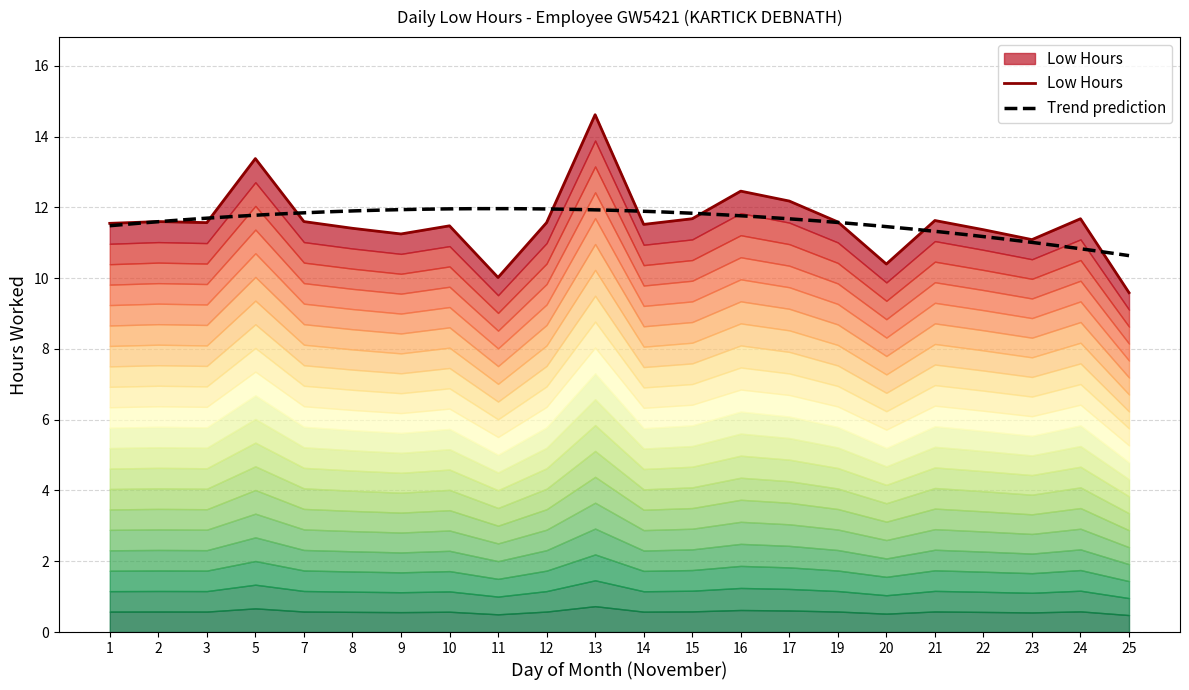

What value does the data have at 2?

11.6